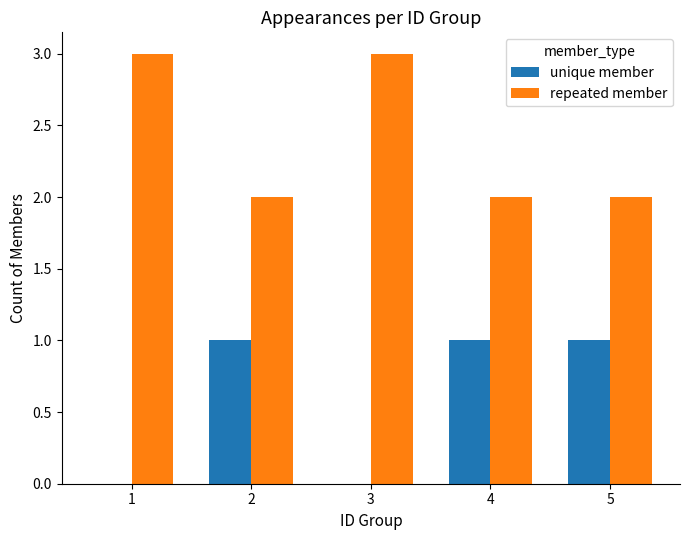

What is the sum of all repeated member values?

12